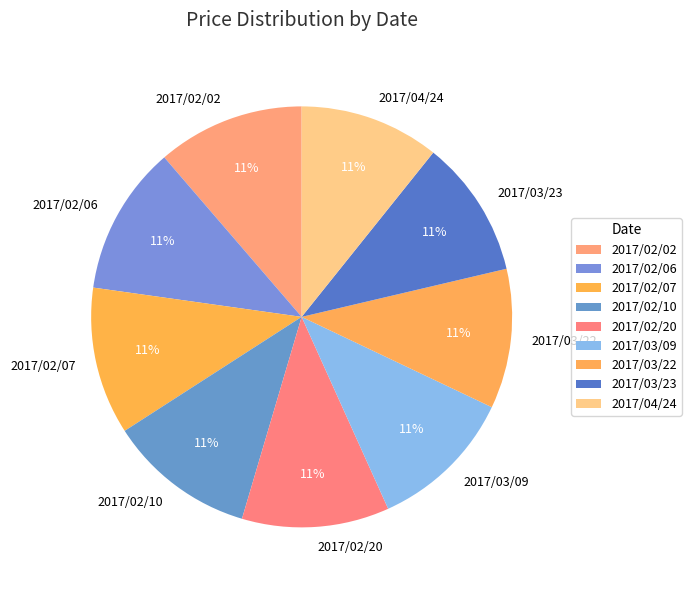

Combined, do 2017/02/07 and 2017/03/23 account for over 50%?

No